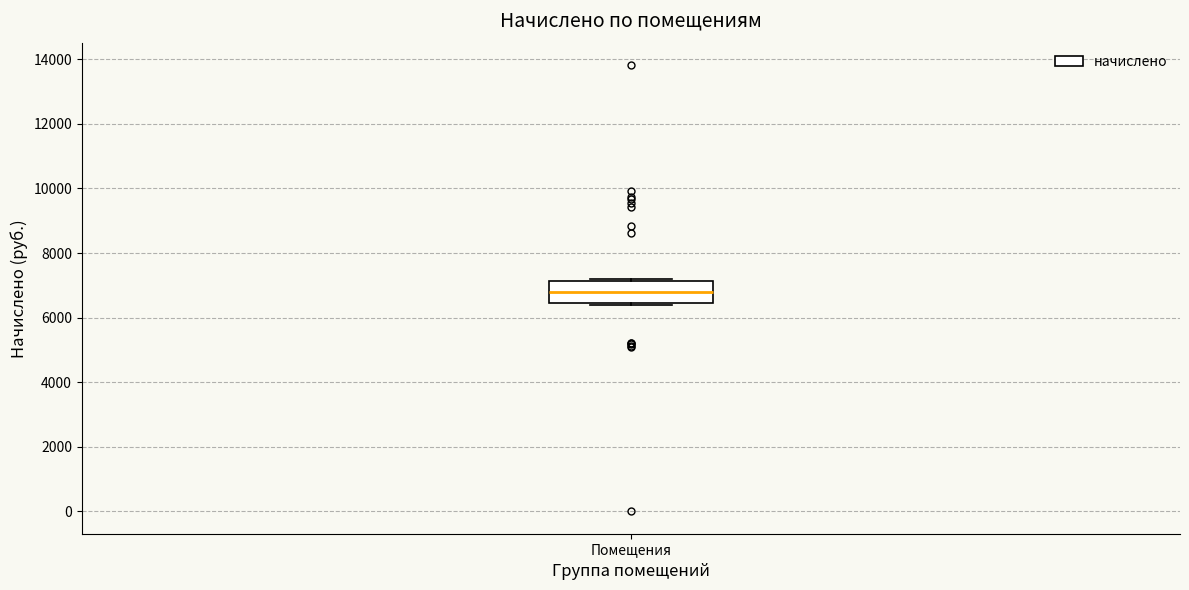

Transcribe this box plot: give where the median line is, the range the box spans, and where the two whiskers end, as read against the y-axis. The values are not printed on the chart, so give them approximately, as read against the axis.

median 6800, box 6400 to 7200, whiskers 6400 (just below the box's lower edge) to 7200